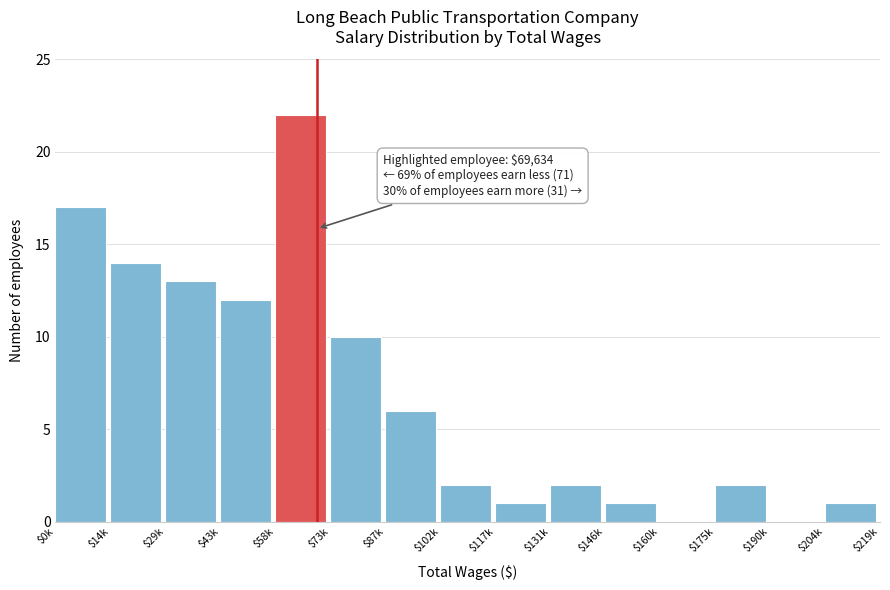

What is the approximate value at $58k, to the nearest 5?

20